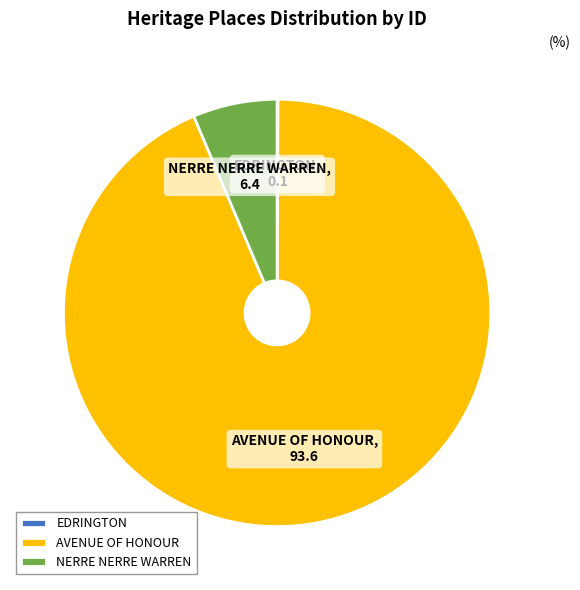

Does AVENUE OF HONOUR account for over 50% of the chart?

Yes